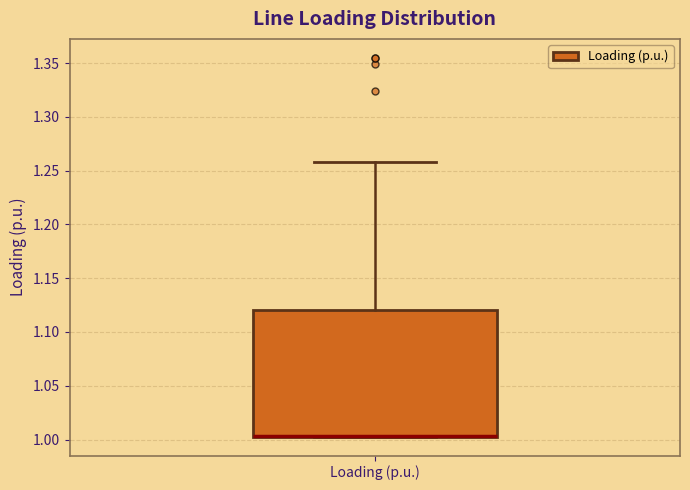

Transcribe this box plot: give where the median line is, the range the box spans, and where the two whiskers end, as read against the y-axis. The values are not printed on the chart, so give them approximately, as read against the axis.

median 1.005 (drawn on the box's lower edge), box 1.005 to 1.120, whiskers 1.005 to 1.260